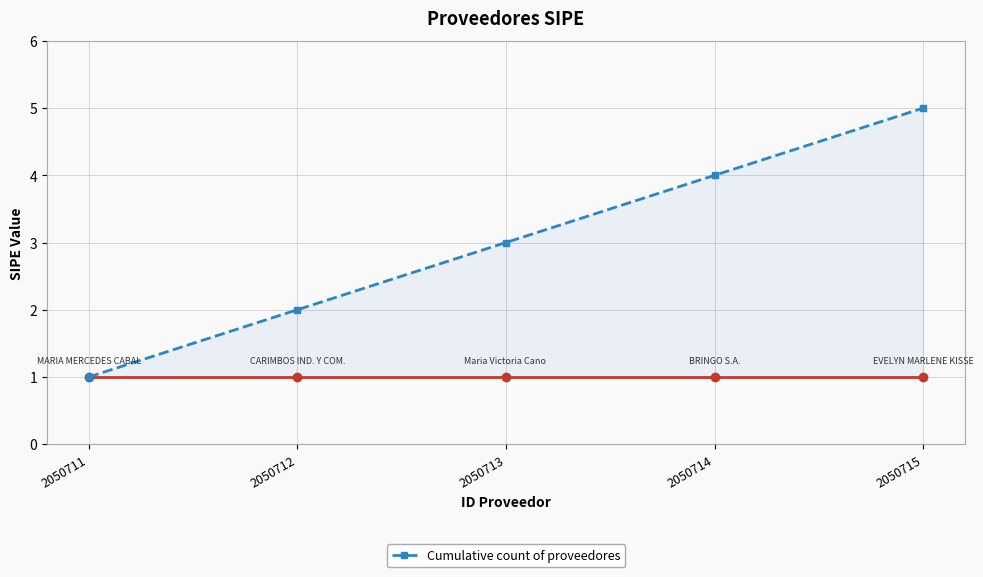

The value at 2050712 is 4. True or false?

False